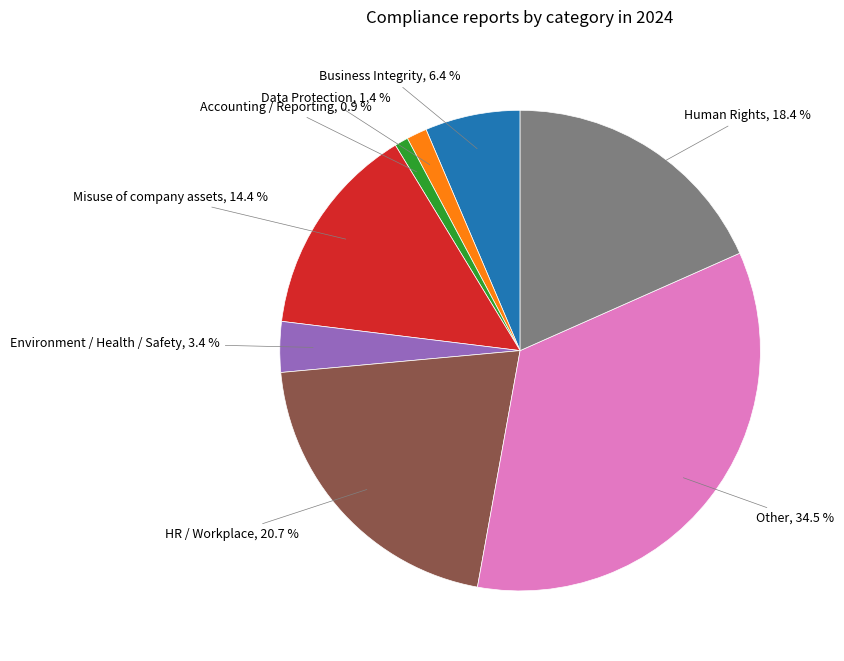

Which category has the biggest portion of the pie?

Other